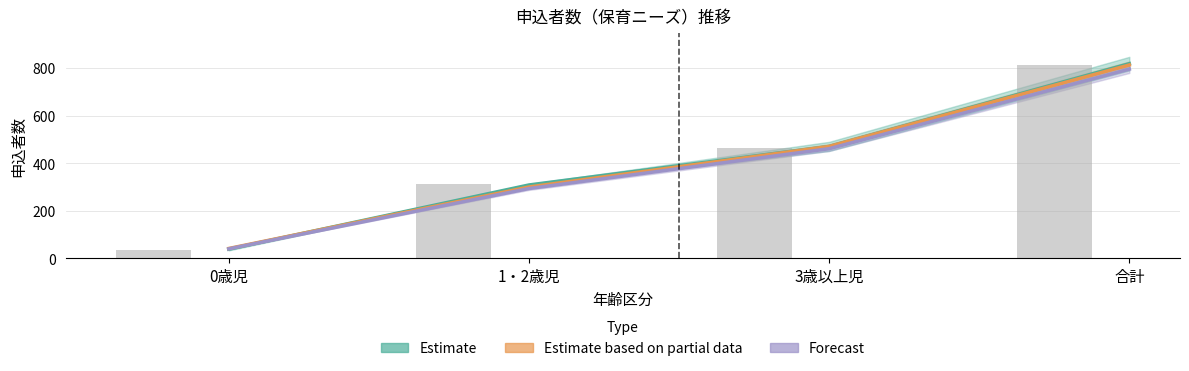

Between 0歳児 and 3歳以上児, which series saw the biggest shift?

Estimate